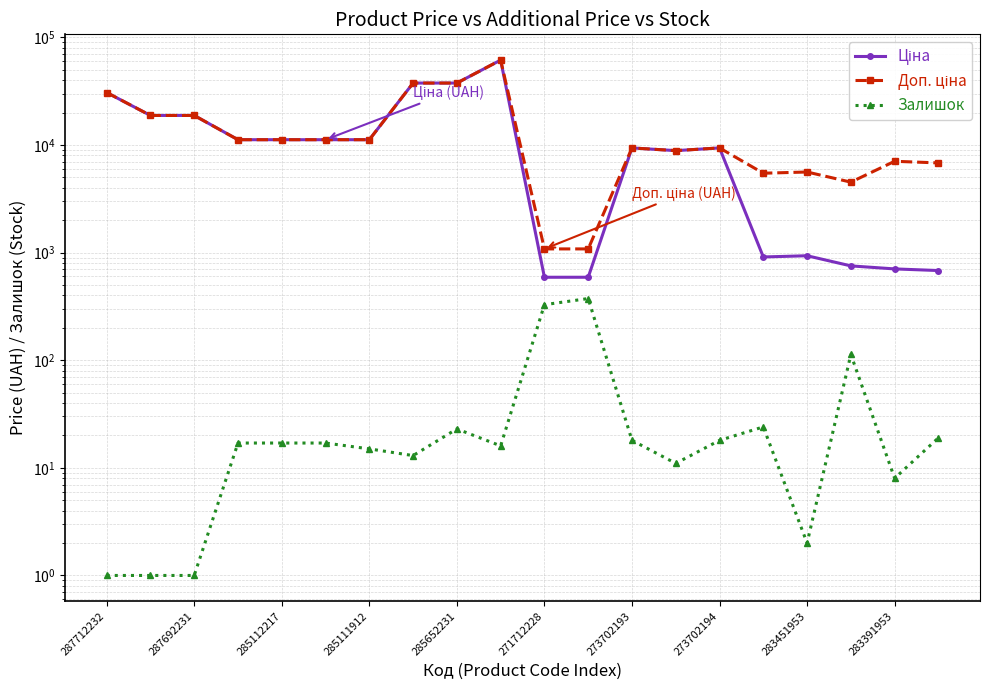

What is the maximum value shown in the chart?

61434.3